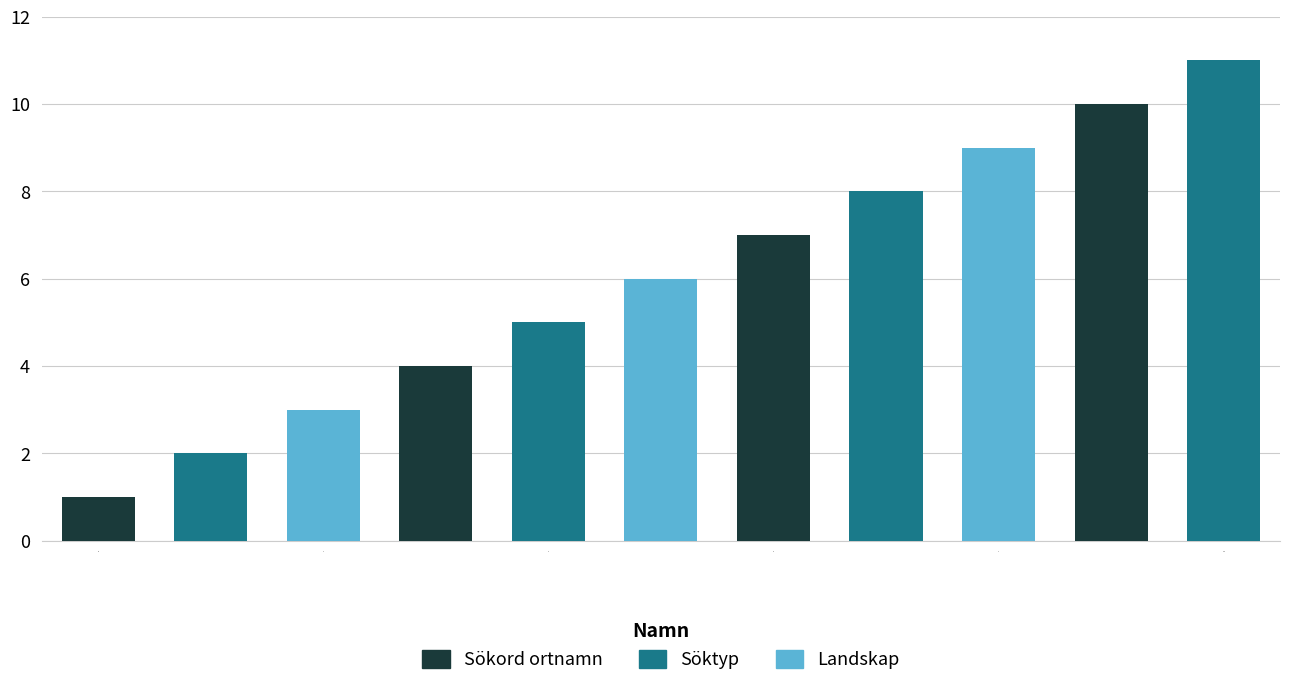

Rank the categories by value from lowest to highest.

Sökord ortnamn, Söktyp, Landskap, Län, Härad, Socken, Land/område id, Språk, Namntyp, Informationstyp arkivposter, Tidpunkt